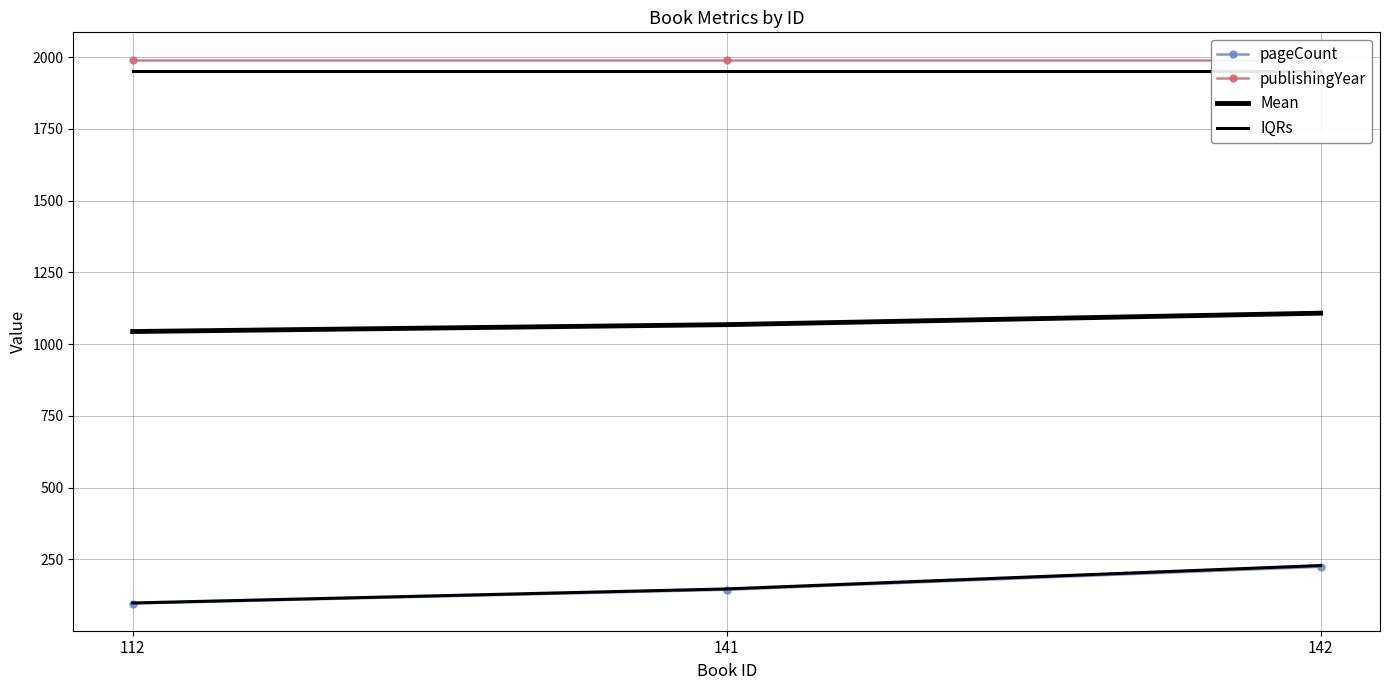

Which series has the widest spread of values?

pageCount